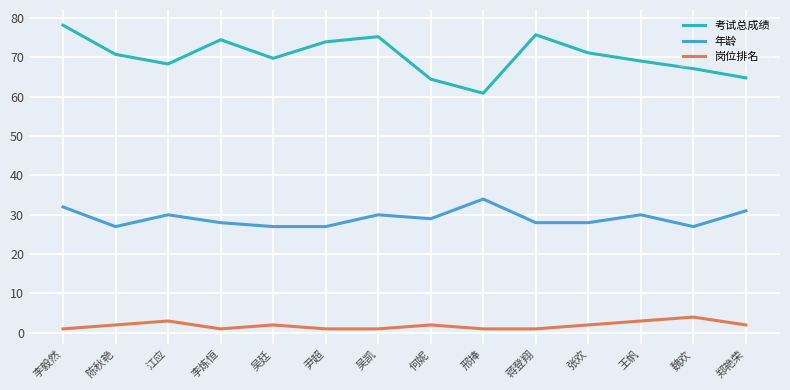

Which category has the highest value across all series?

李毅然